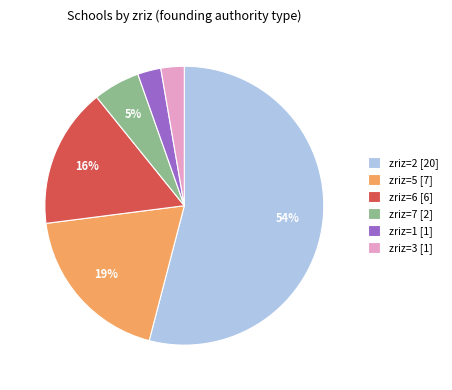

To the nearest percent, what is the combined percentage of zriz=1 [1] and zriz=5 [7]?

22%